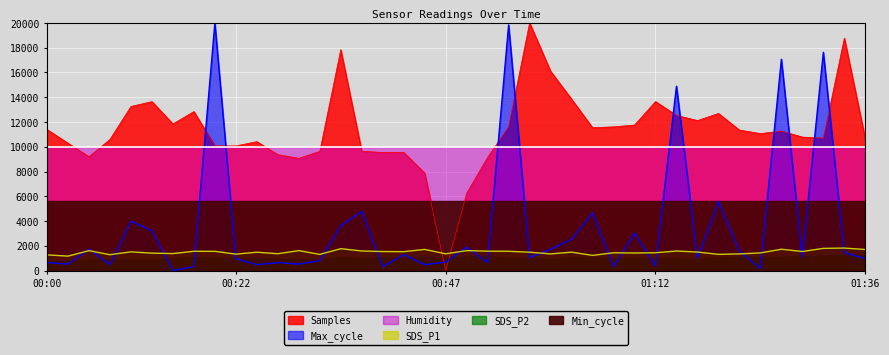

How many intersections are there between Max_cycle and SDS_P1?

24